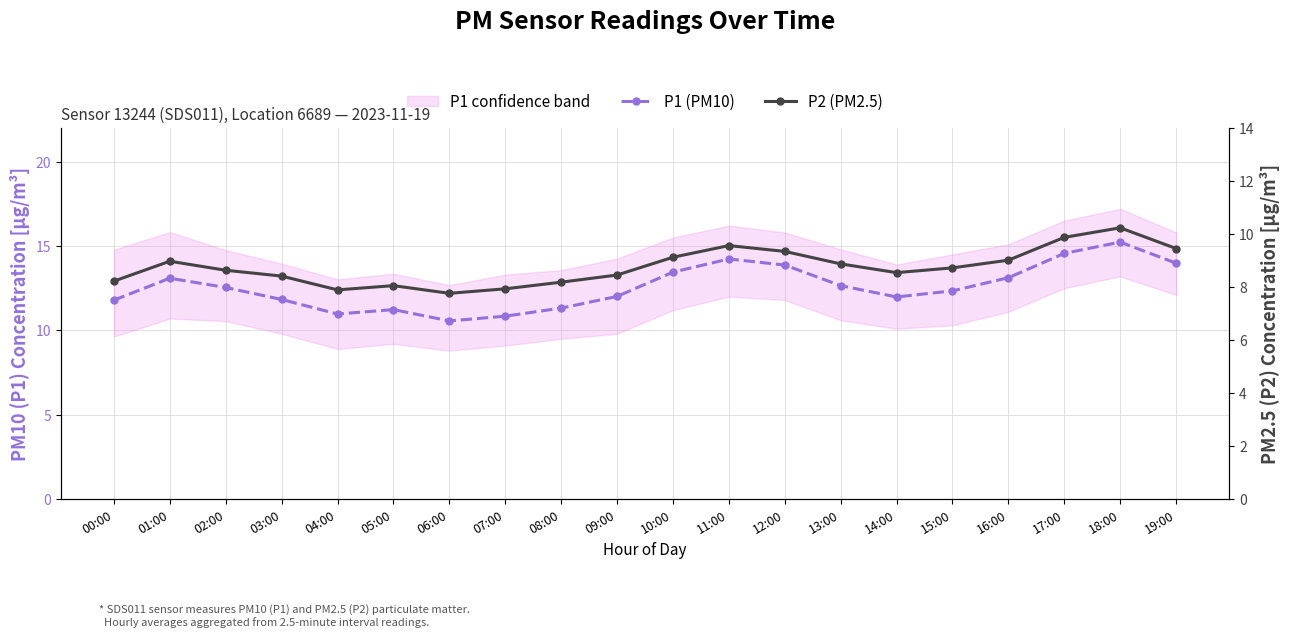

Between 01:00 and 14:00, which series saw the biggest shift?

P1 (PM10)